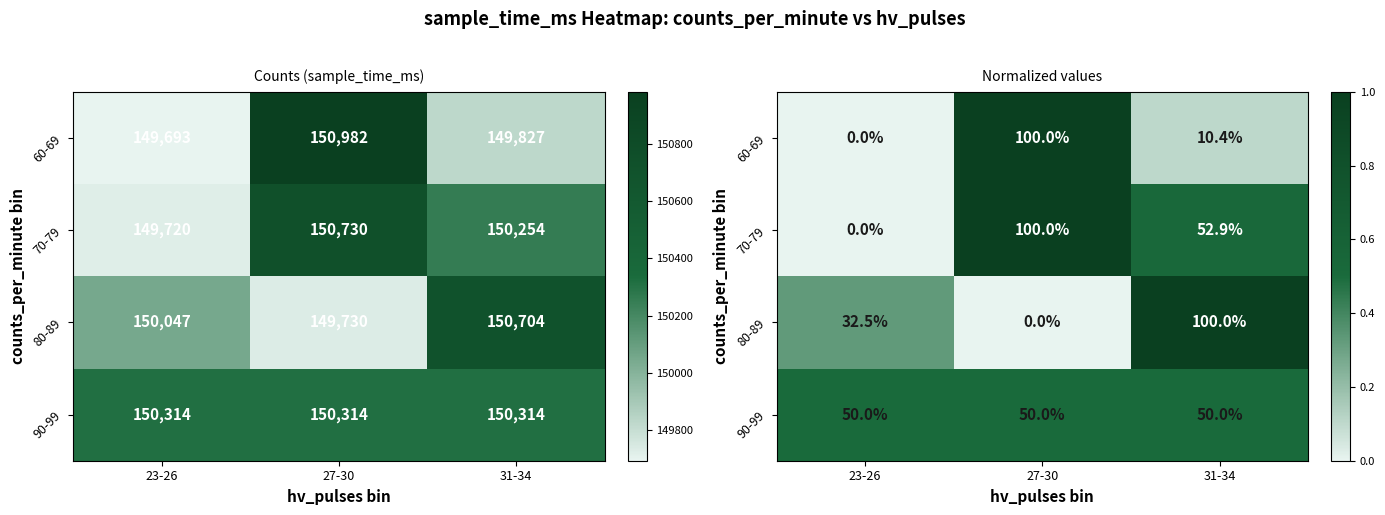

Which label corresponds to the largest value in the chart?

27-30